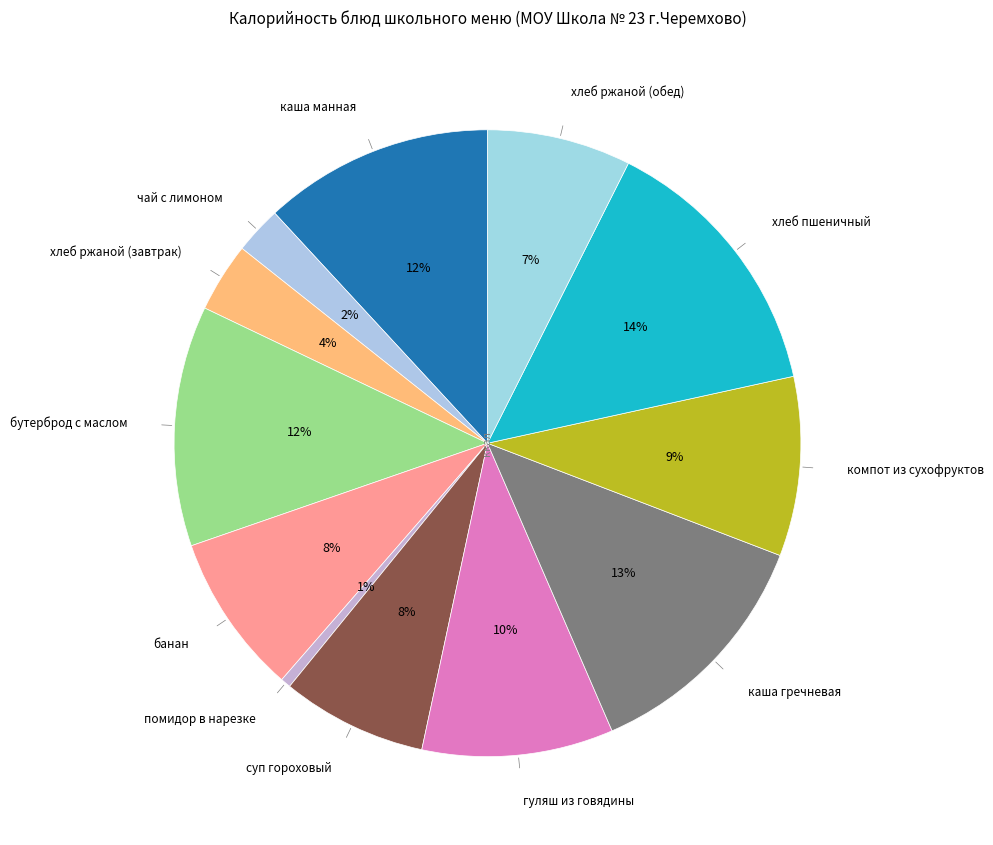

Which has a higher value, чай с лимоном or суп гороховый?

суп гороховый